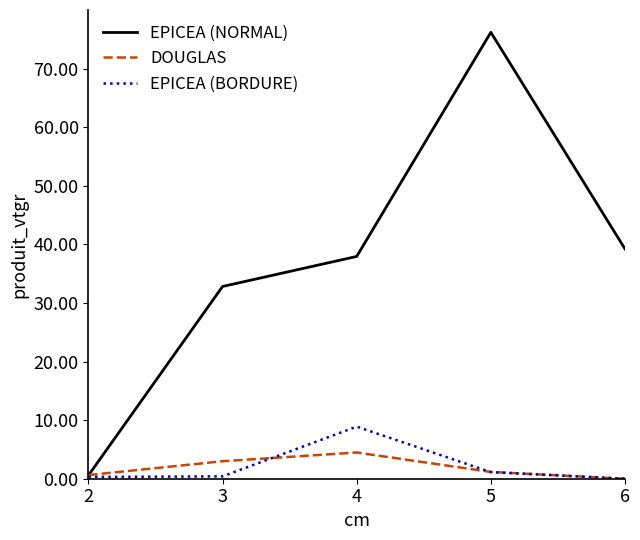

How many lines are shown in the chart?

3